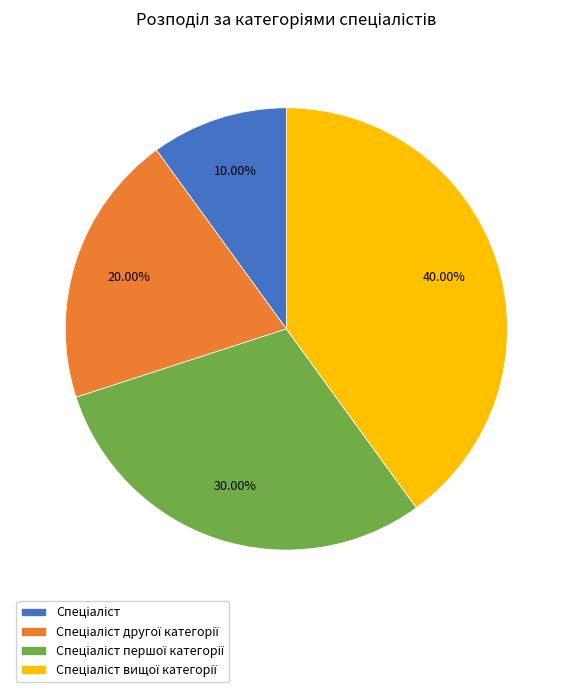

Does Спеціаліст другої категорії represent more than half of the total?

No